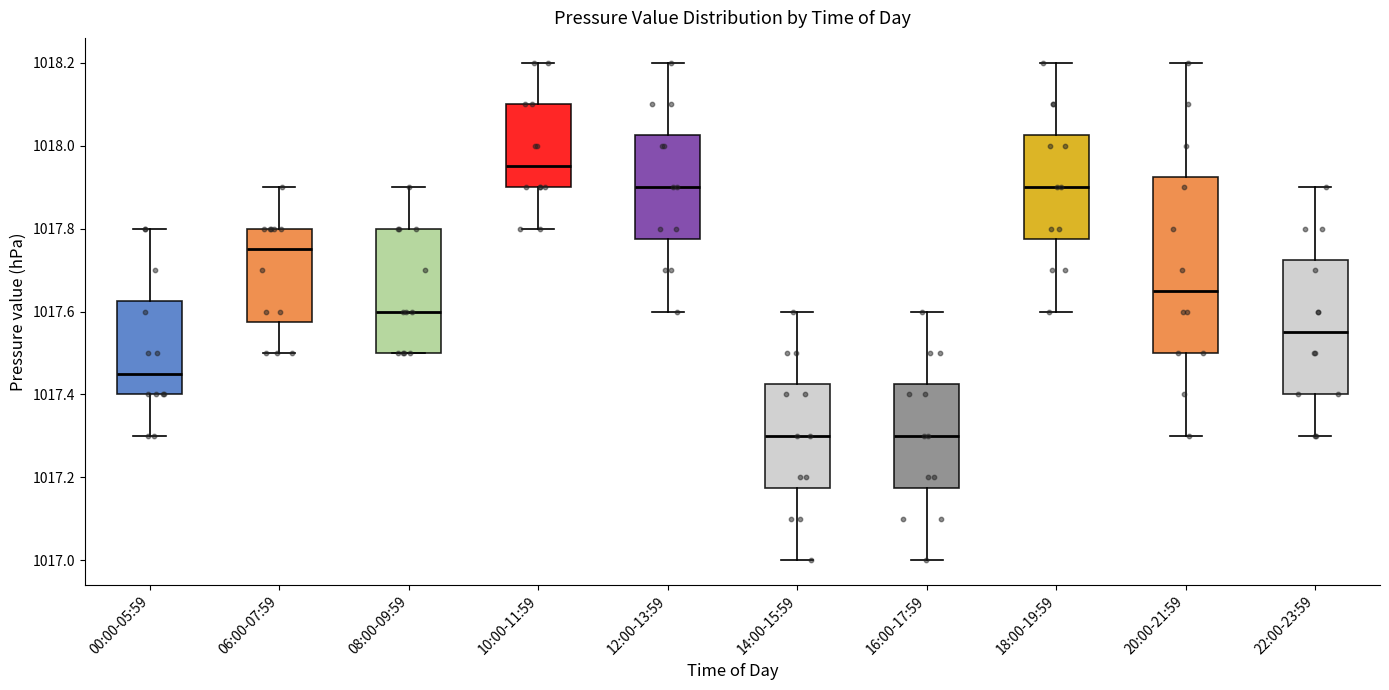

Which box is the tallest, from its lower edge to its upper edge?

20:00-21:59